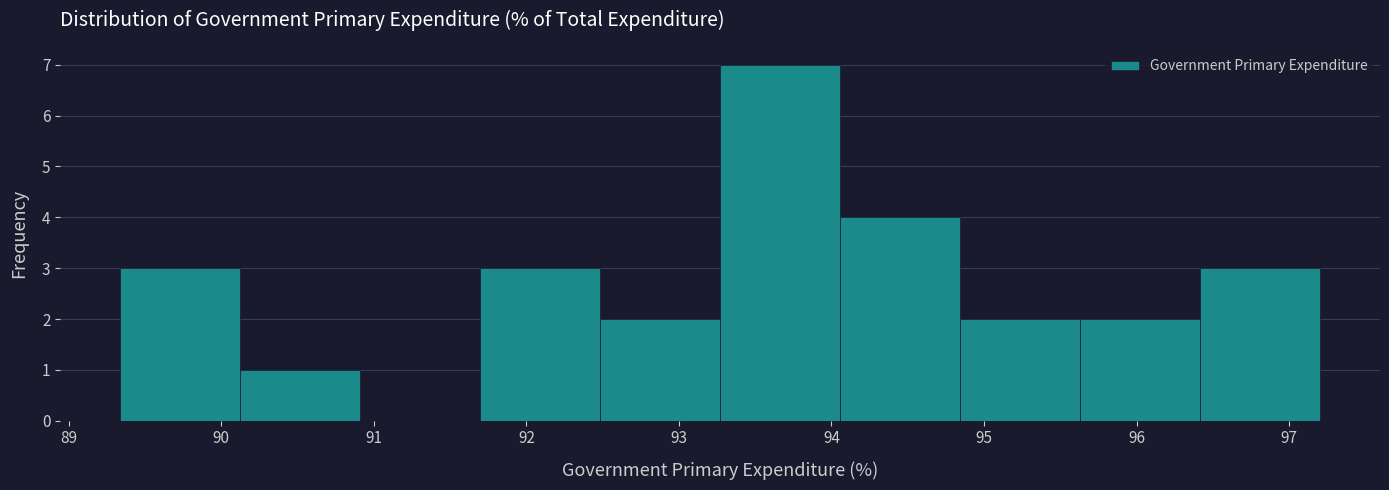

Reading left to right, list every bar in this chart as the range it spans on the x-axis followed by its height. Neither the bar edges nor the heights are printed on the chart, so give them approximately, as read against the axes.

89.3 to 90.1: 3
90.1 to 90.9: 1
90.9 to 91.7: 0
91.7 to 92.5: 3
92.5 to 93.3: 2
93.3 to 94.1: 7
94.1 to 94.8: 4
94.8 to 95.6: 2
95.6 to 96.4: 2
96.4 to 97.2: 3